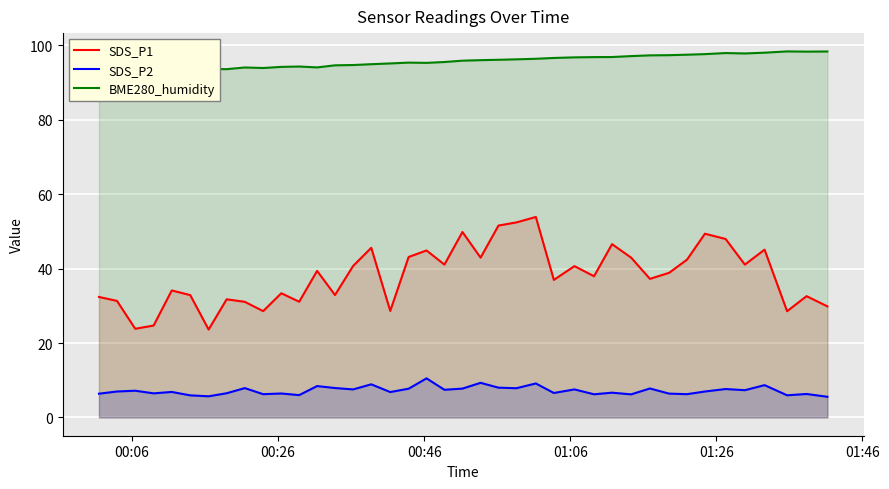

What is the difference between the maximum and second lowest values in the SDS_P2 series?

4.8